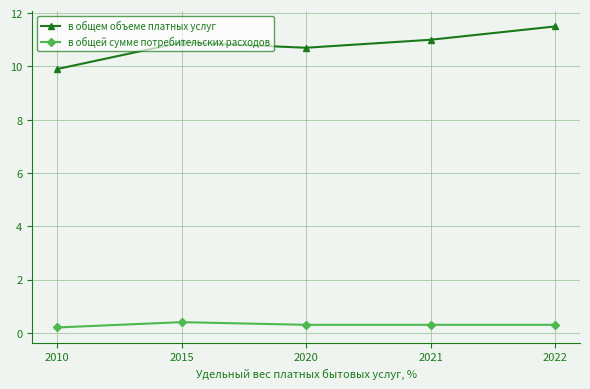

Reading left to right, what are all the values shown in this chart?

в общем объеме платных услуг: 9.9	10.9	10.7	11.0	11.5
в общей сумме потребительских расходов: 0.2	0.4	0.3	0.3	0.3